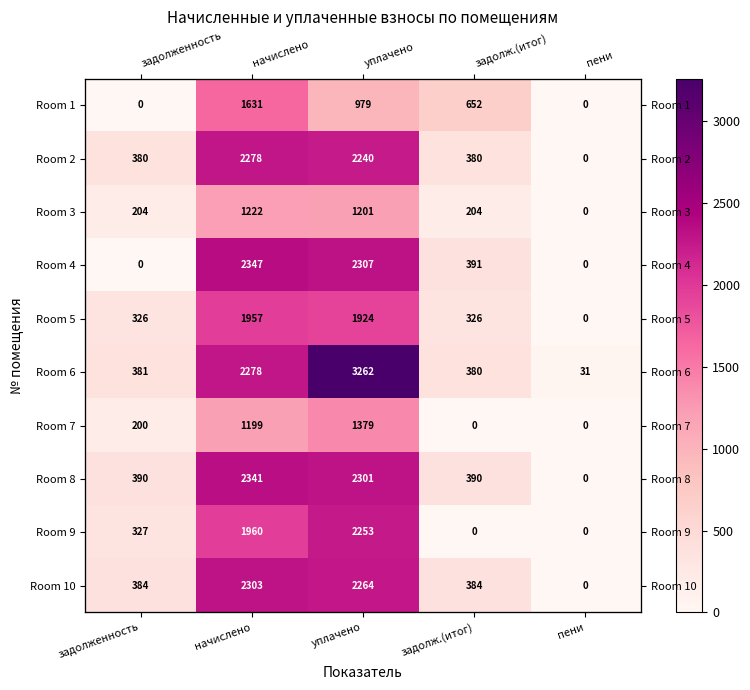

Rank the categories by Room 8 value from highest to lowest.

начислено, уплачено, задолженность, задолж.(итог), пени